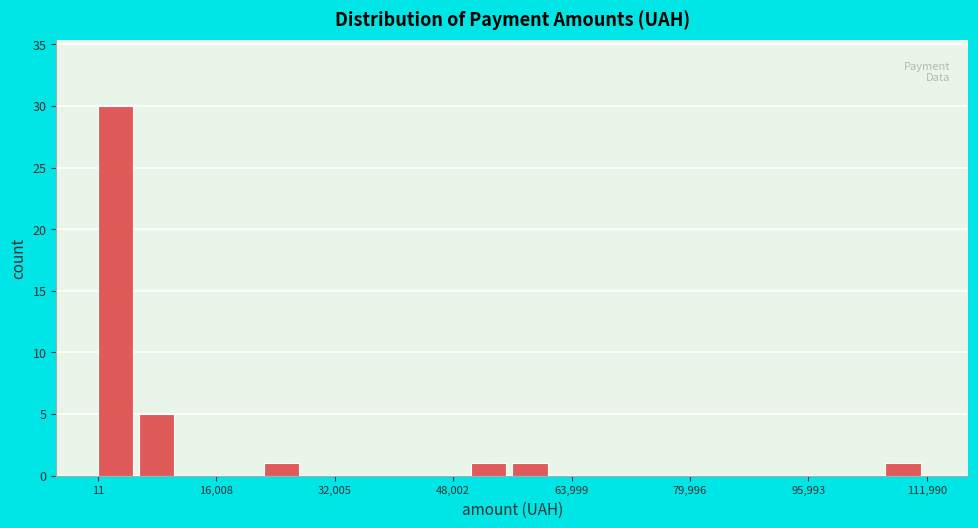

Around what value on the x-axis is the tallest bar? Give the approximate position of its centre, as read against the axis.

2000